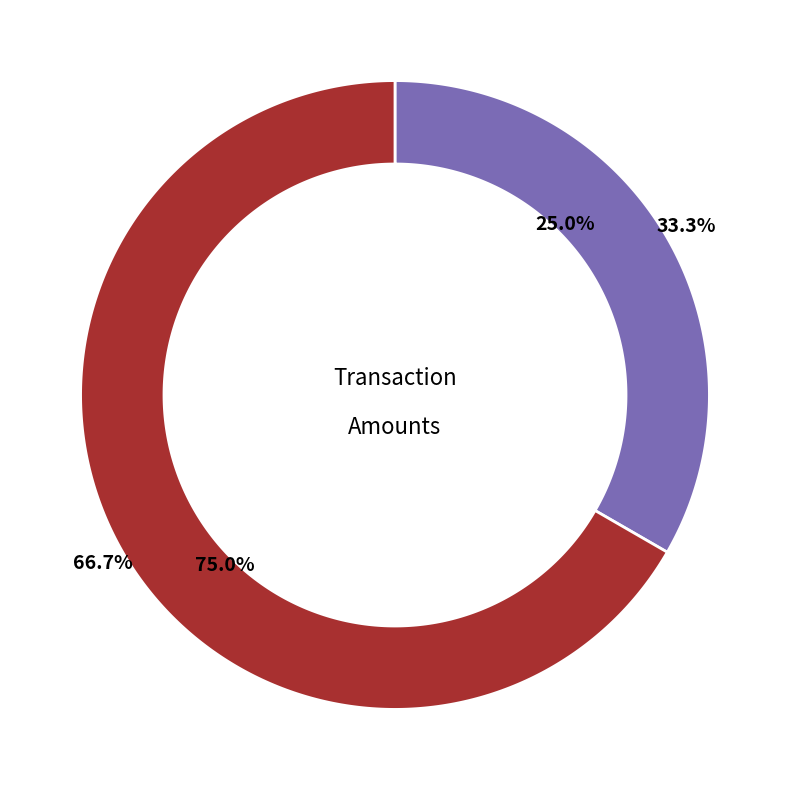

To the nearest percent, what portion does 913381 represent?

33%